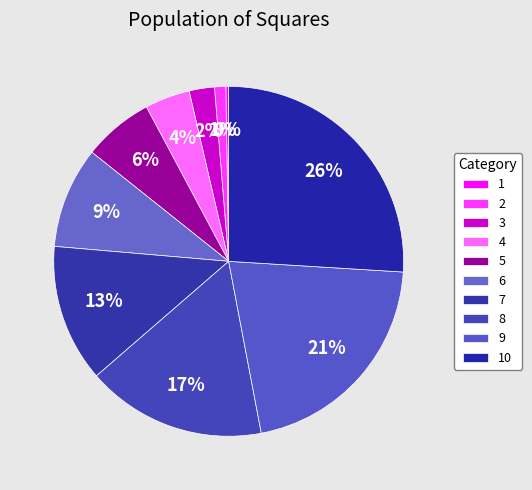

How many segments does this pie chart have?

10